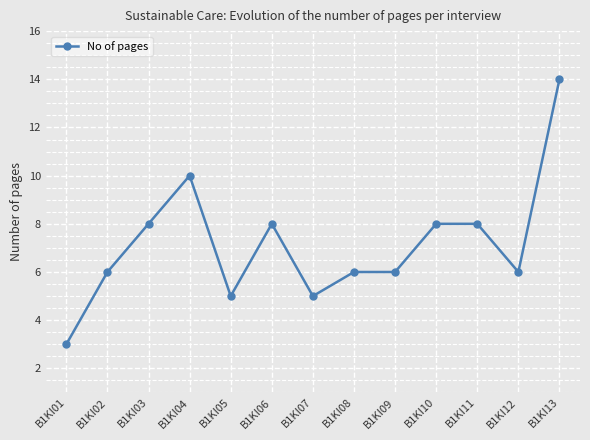

What is the value of the 2nd point from the left?

6